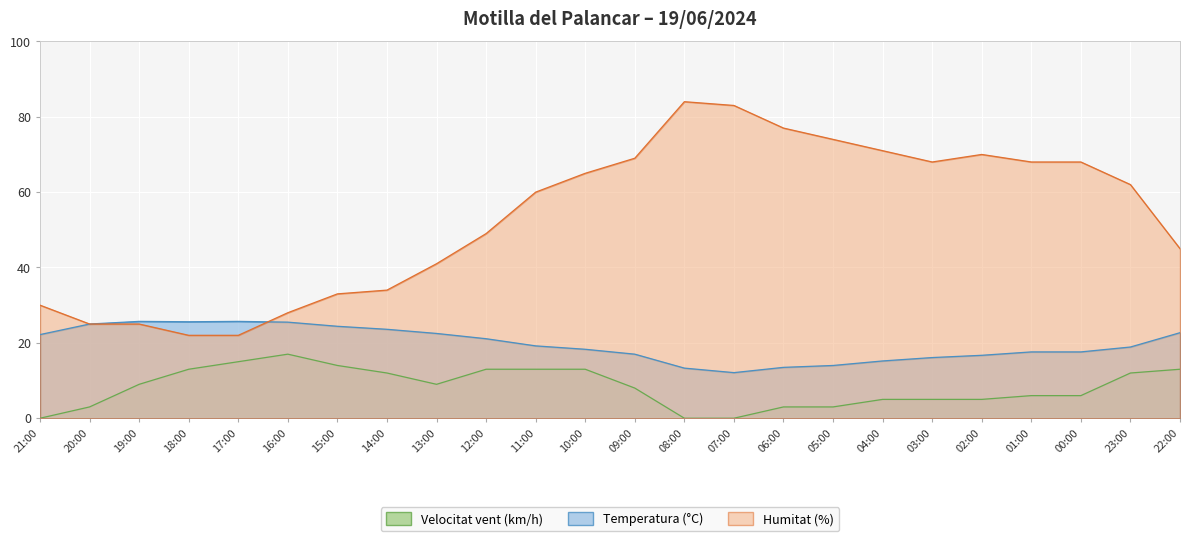

Between 02:00 and 17:00, which is larger?

17:00